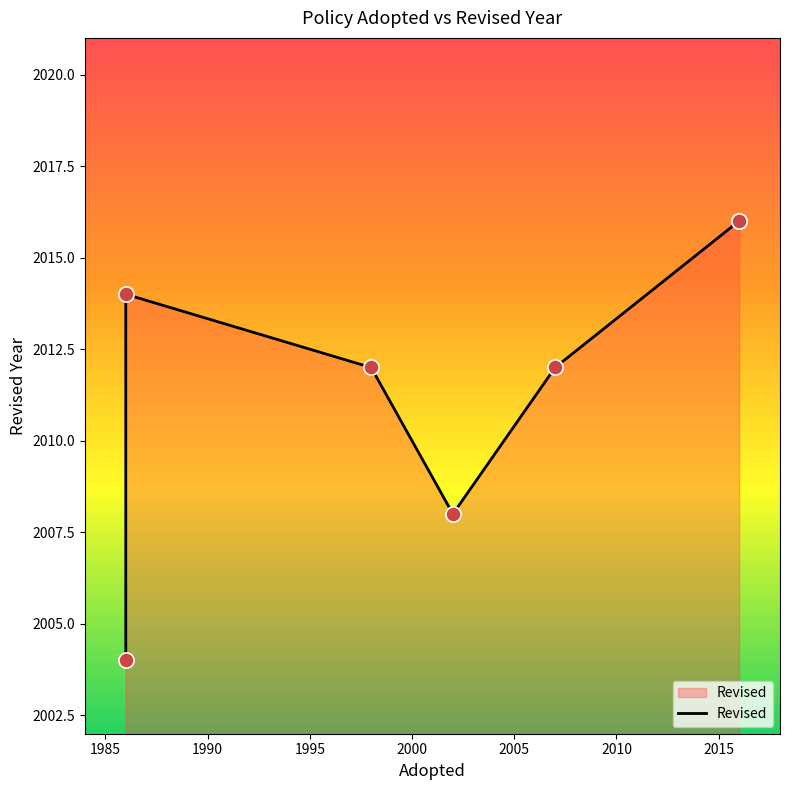

What is the change in value from 2000 to 2010?

+4